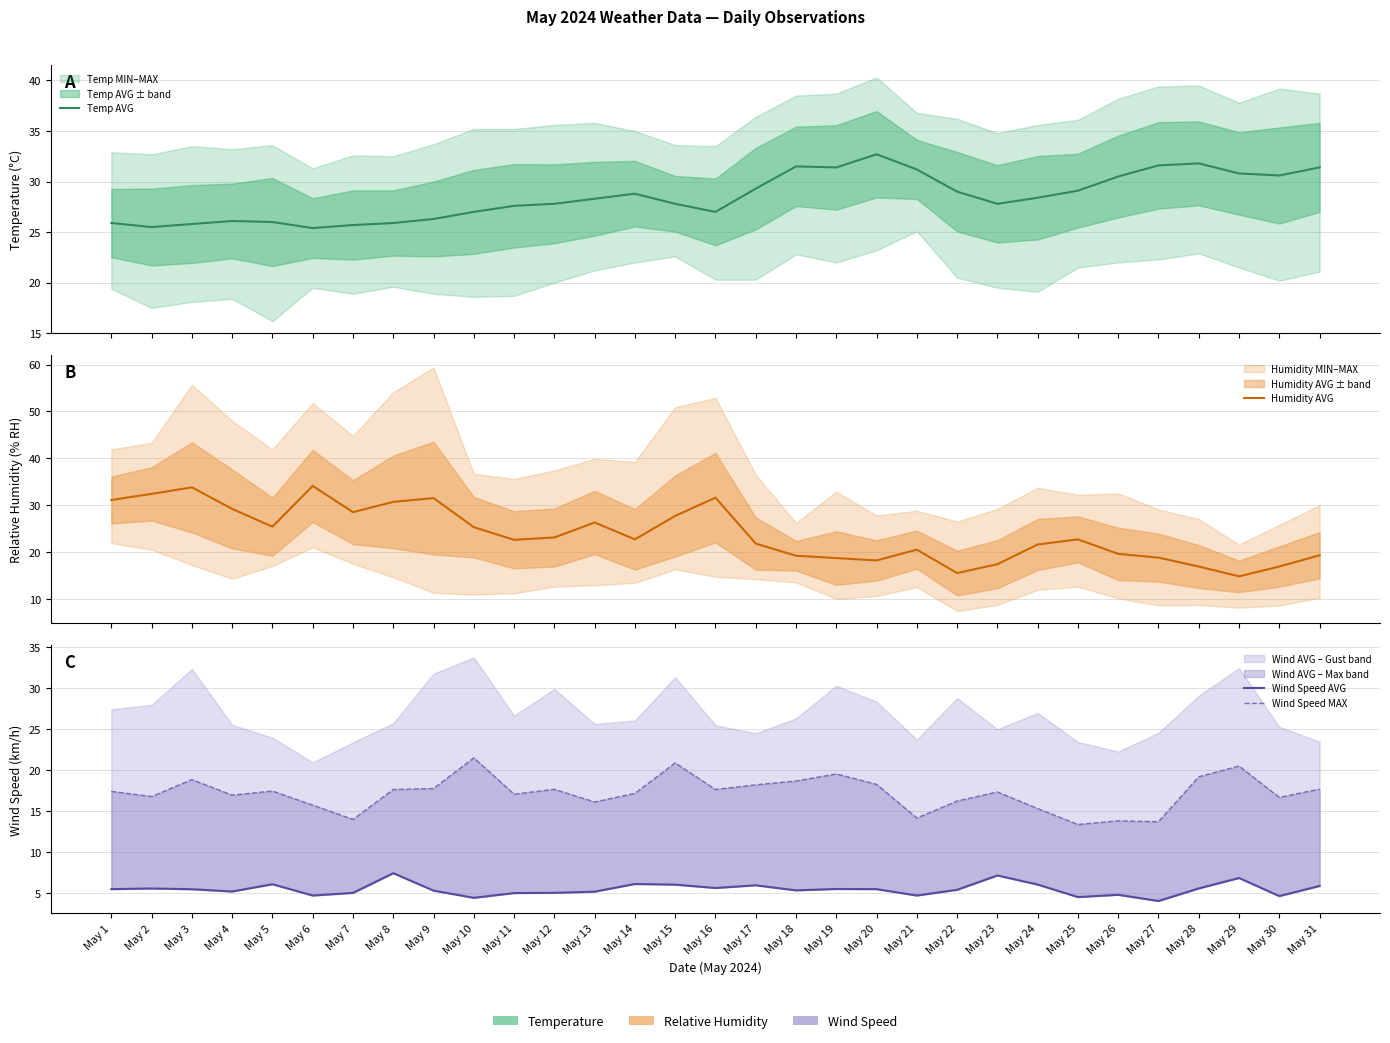

At which category does Wind Speed MAX reach its first local peak?

May 3